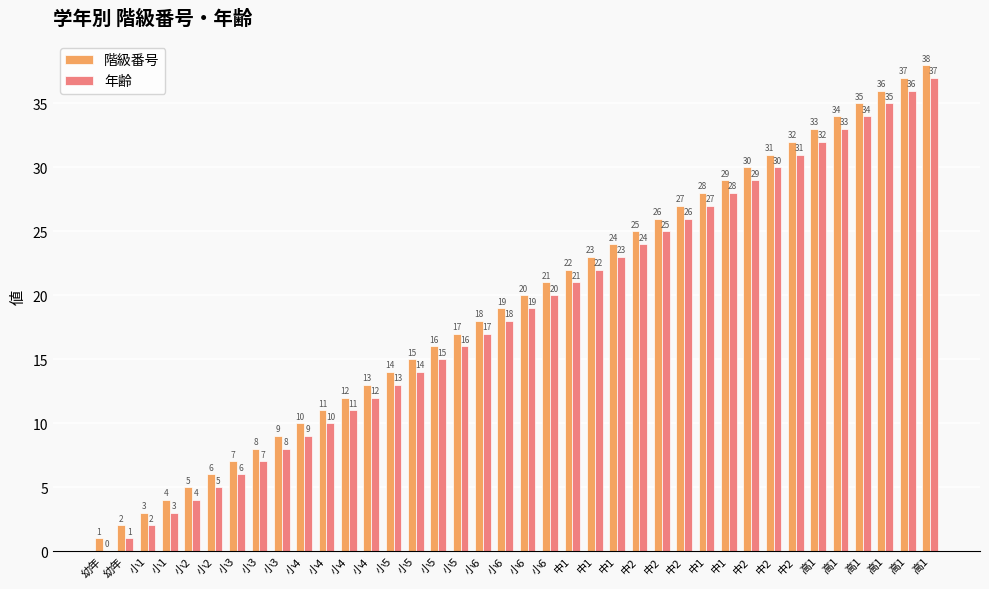

Which series has the largest range (max minus min)?

階級番号